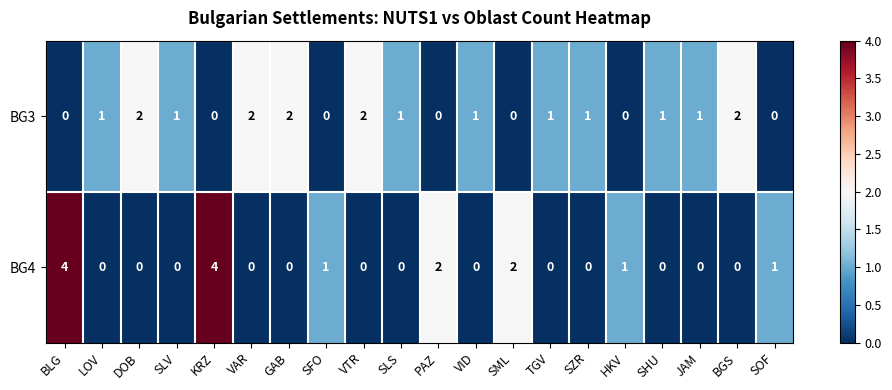

Rank the series by their maximum value, from lowest to highest.

BG3, BG4